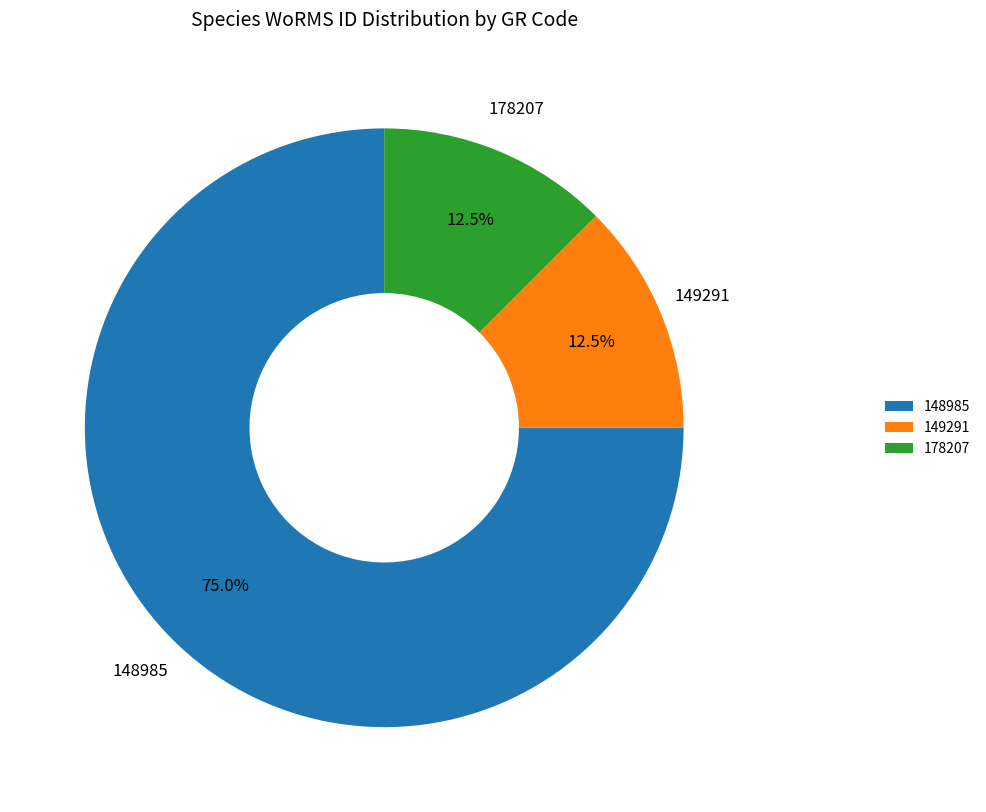

Does 149291 represent more than half of the total?

No